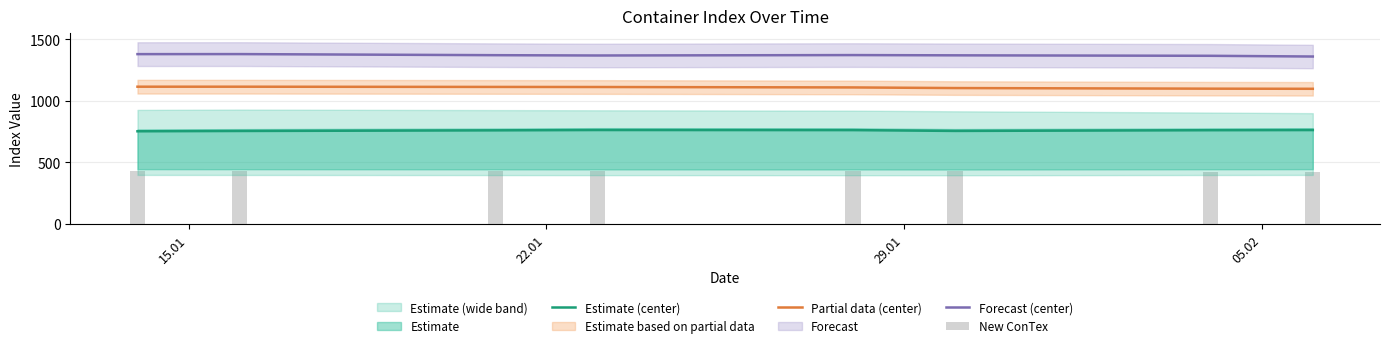

True or false: Estimate (center) and Forecast (center) intersect in this chart.

False